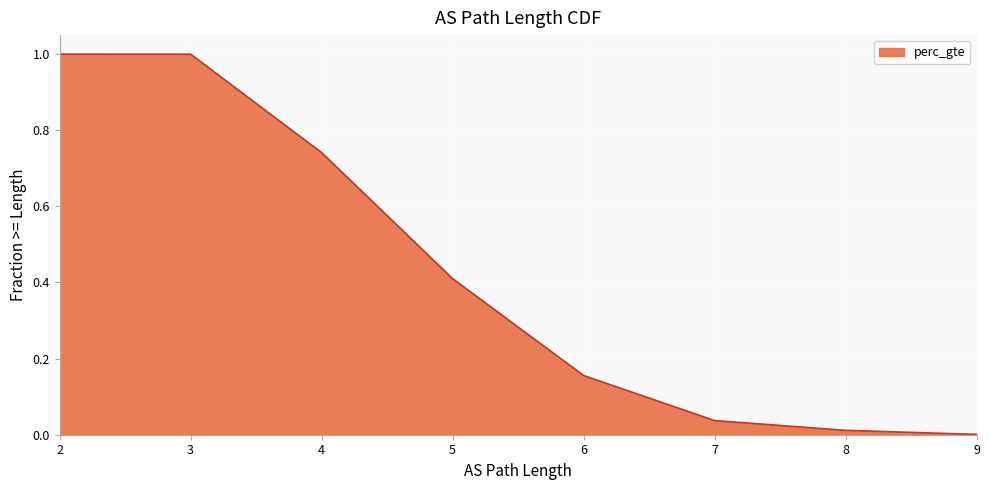

At which category does the chart reach its peak across all series?

2